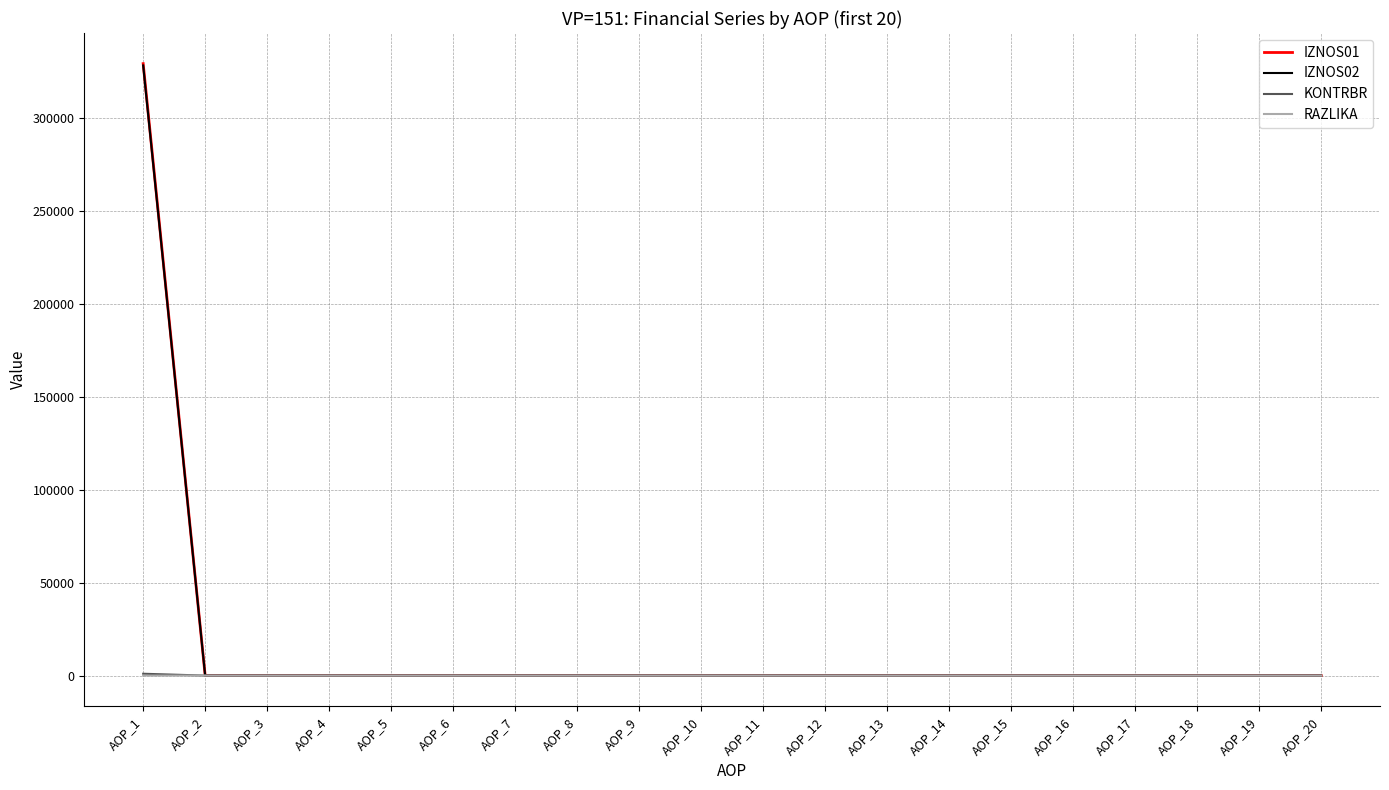

The value of KONTRBR at AOP_5 is 0.0. True or false?

True